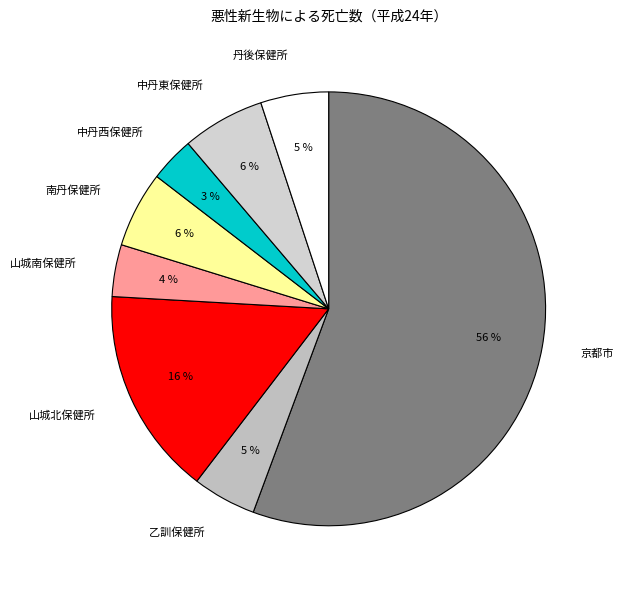

True or false: 南丹保健所 accounts for 19% of the total.

False